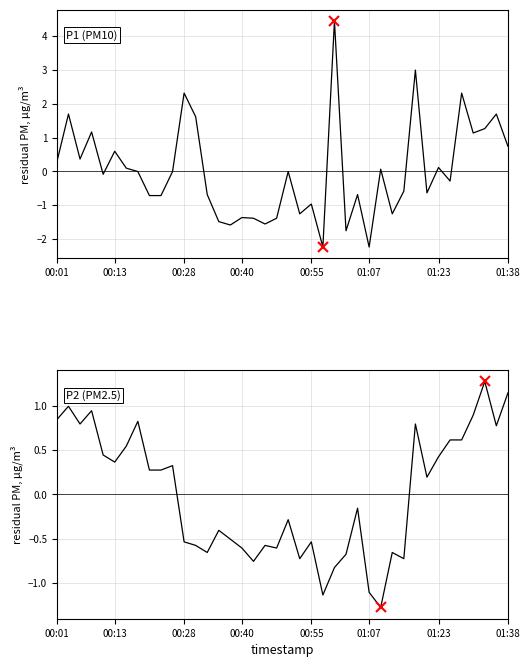

Which series changed the most between 01:07 and 31?

P1